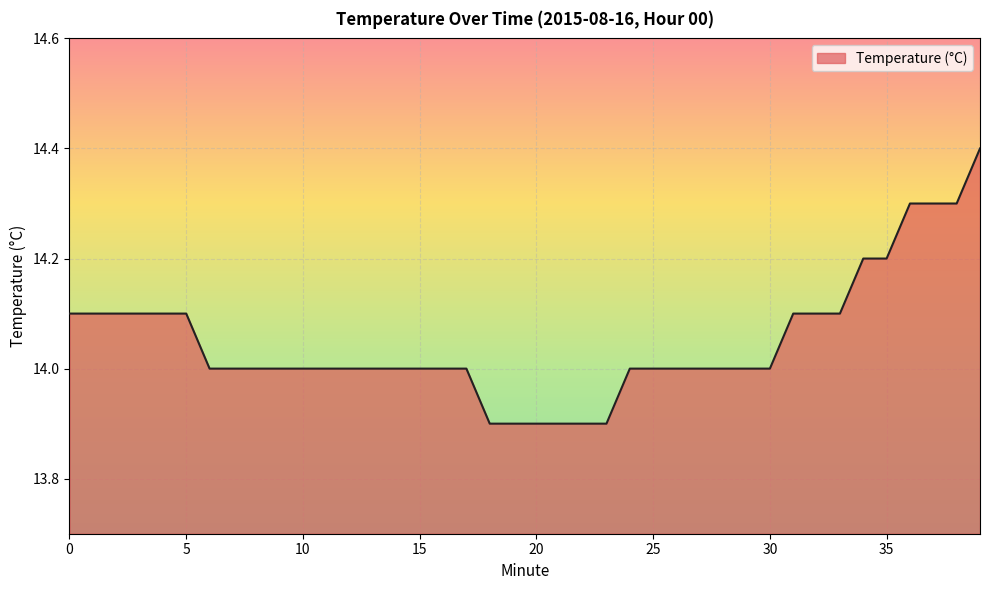

What is the greatest value displayed?

14.4